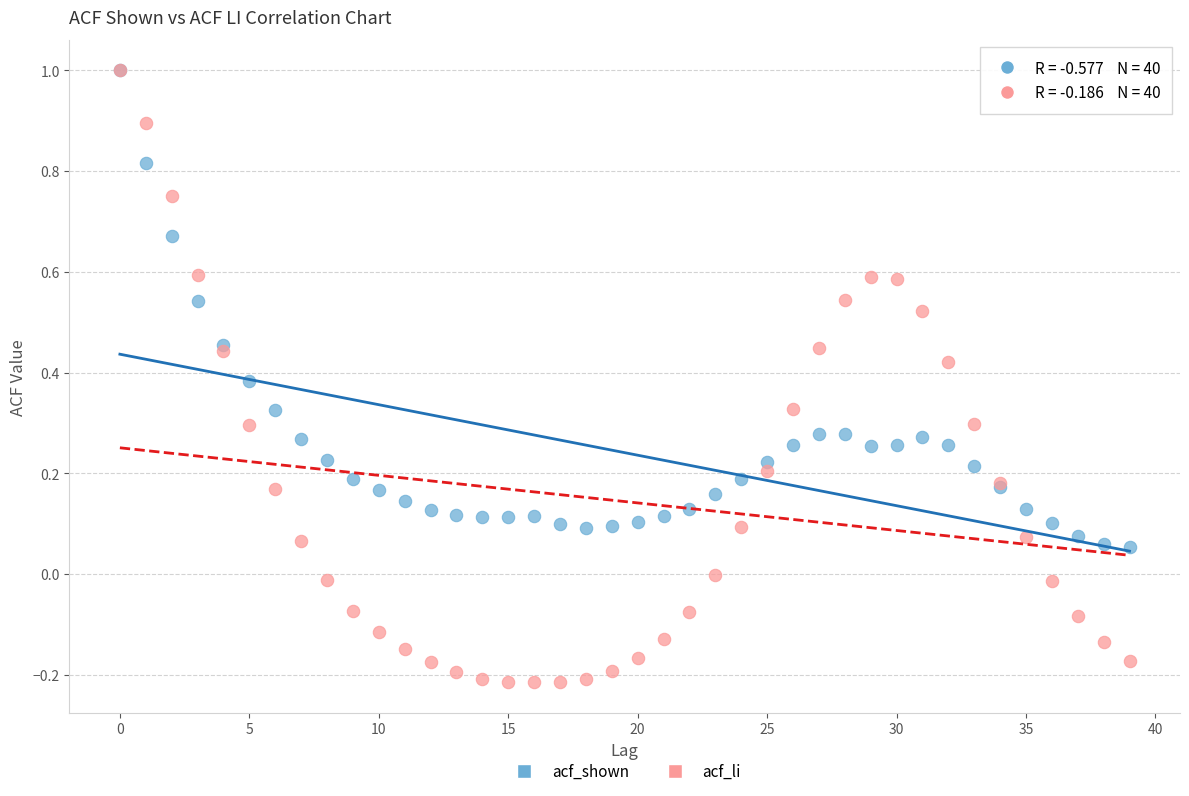

What are all the series names shown in the legend?

acf_shown, acf_li